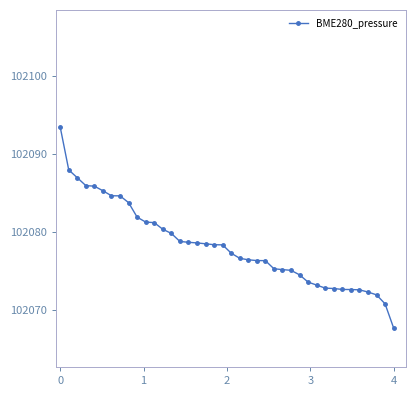

Does the chart have visible grid lines?

No